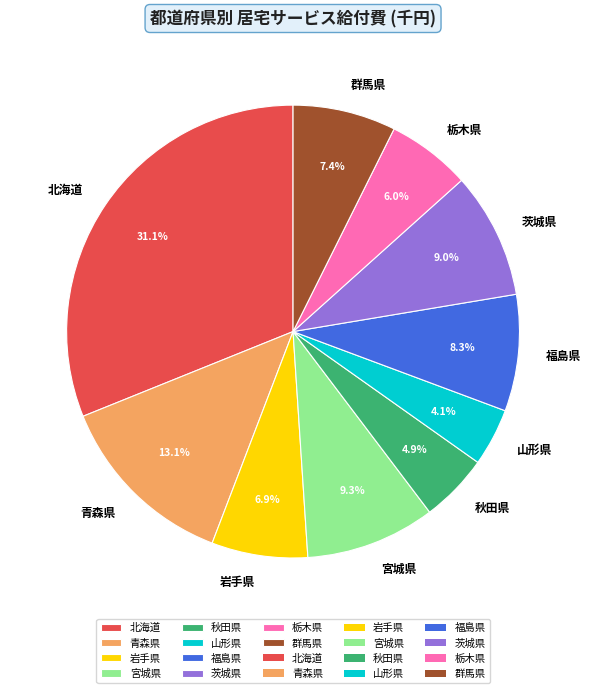

To the nearest percent, what portion does 秋田県 represent?

5%